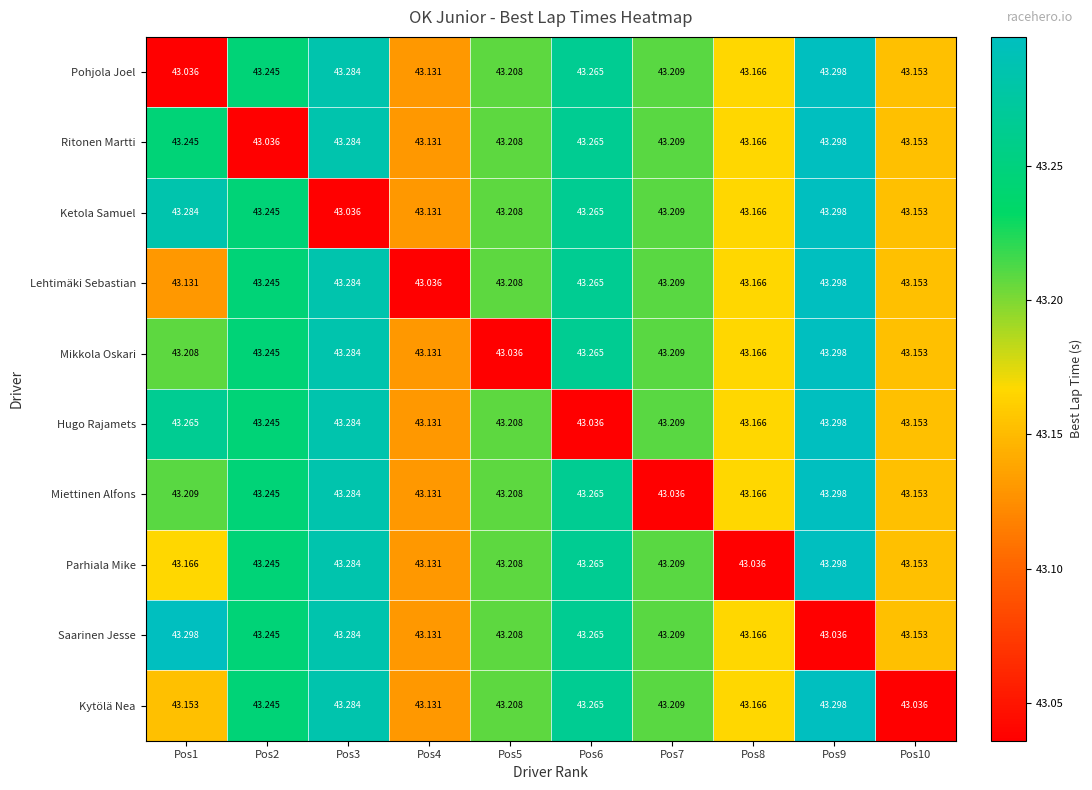

What is the total value across all series at Pos1?

432.0